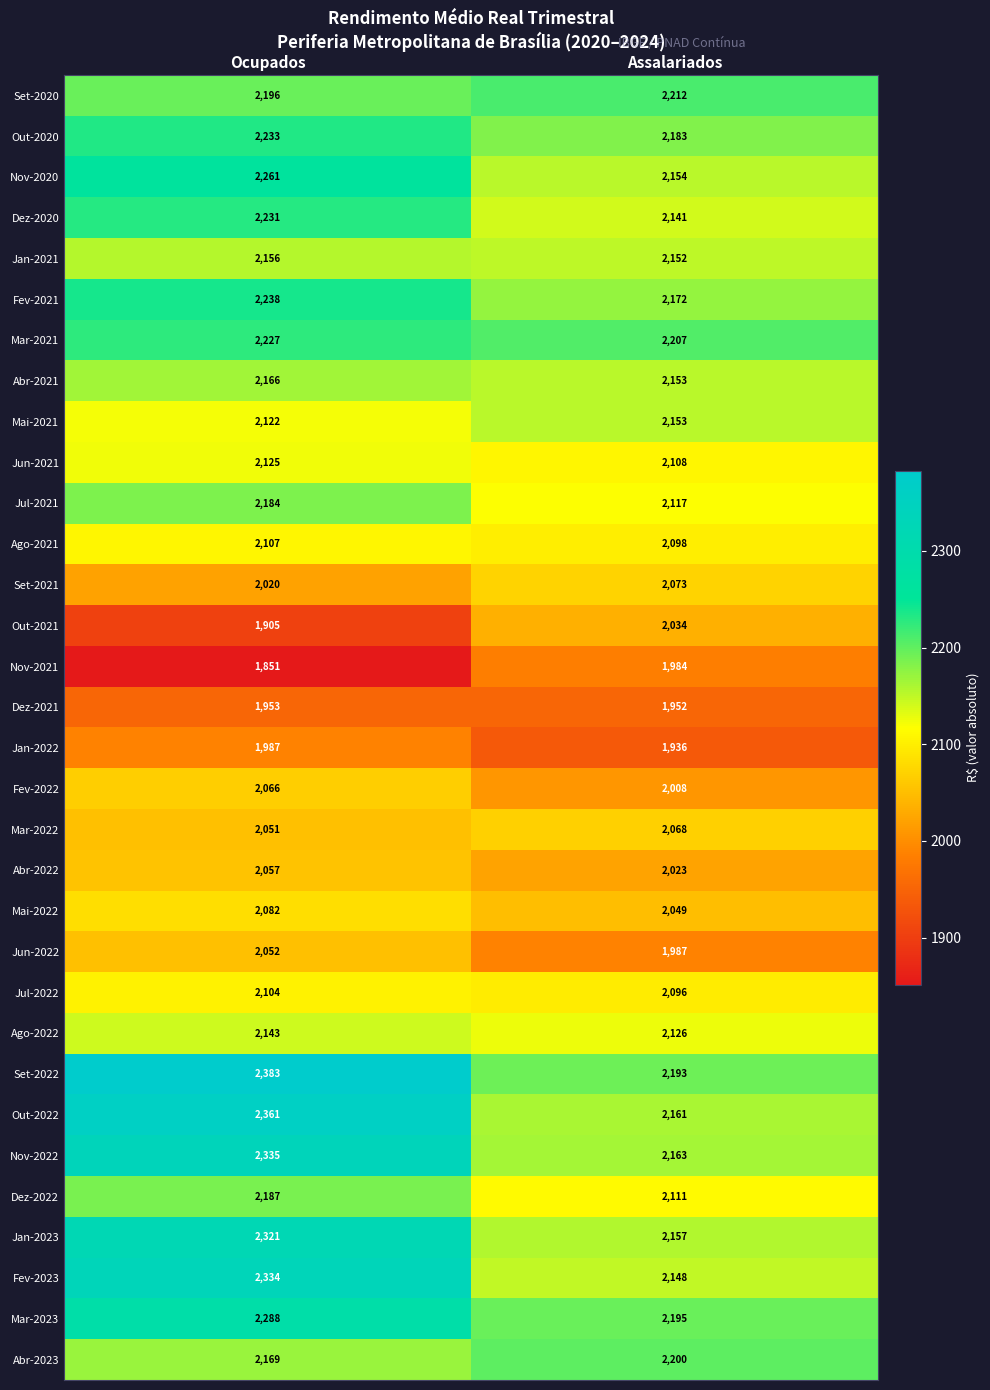

How many data points does each series have?

2